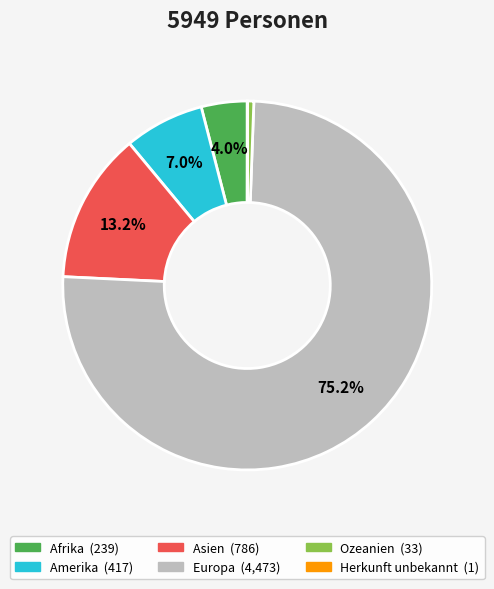

To the nearest percent, what portion does Europa represent?

75%